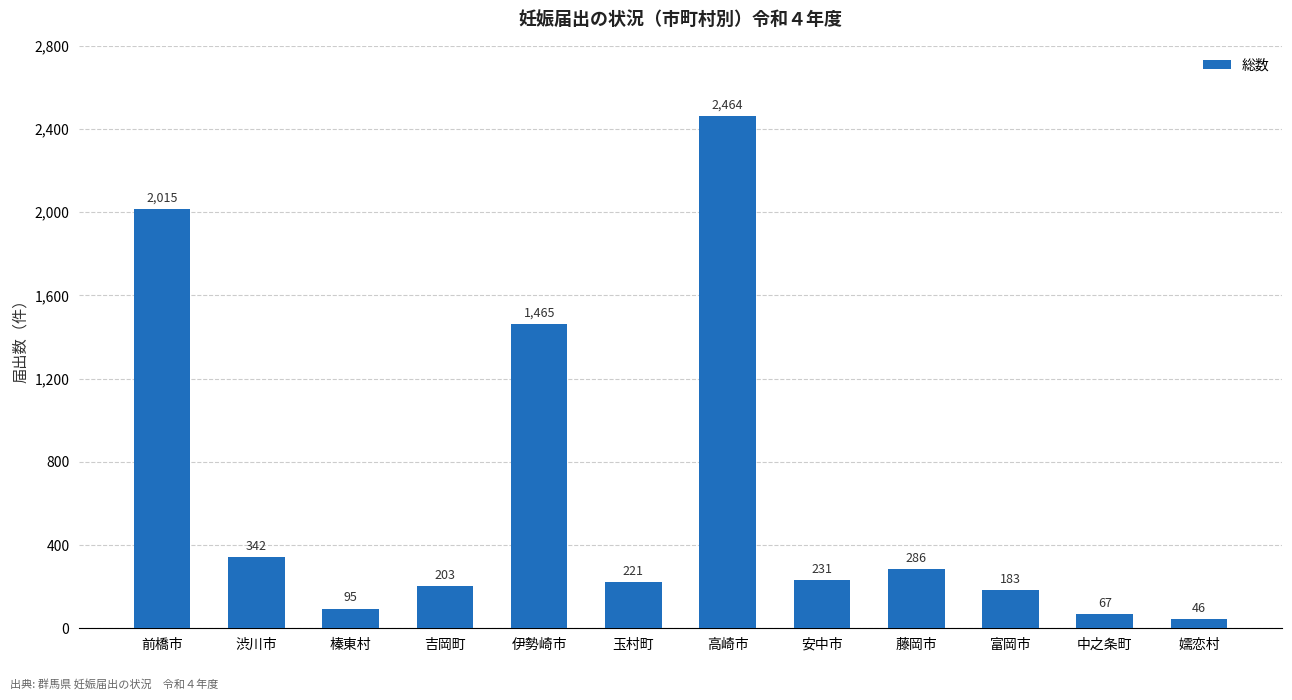

What is the difference between the maximum and minimum values?

2418